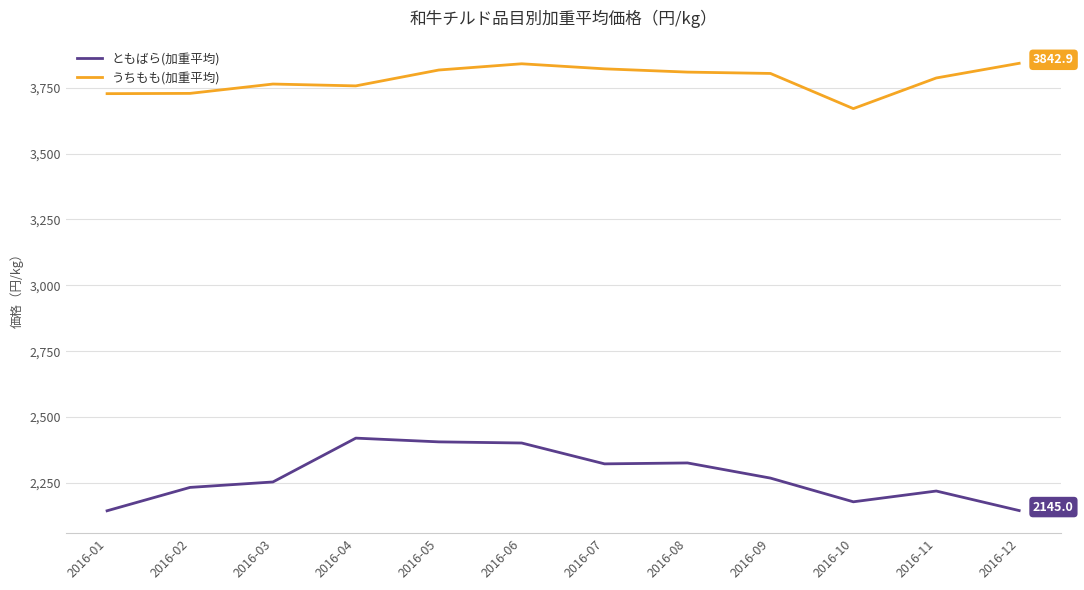

What is the maximum value for うちもも(加重平均)?

3842.9